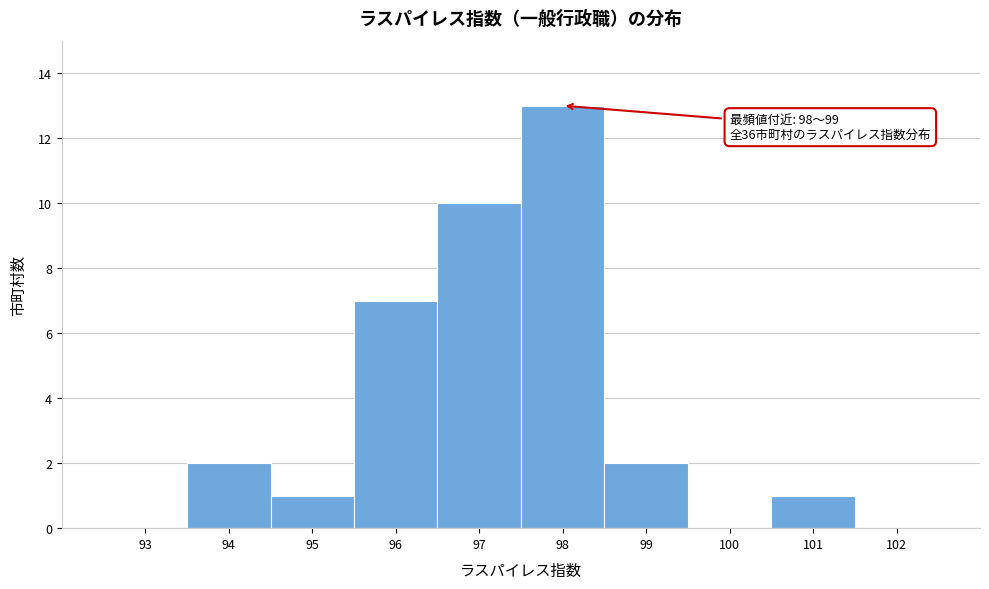

Reading right to left, transcribe all the data shown in this chart.

102=0	101=1	100=0	99=2	98=13	97=10	96=7	95=1	94=2	93=0